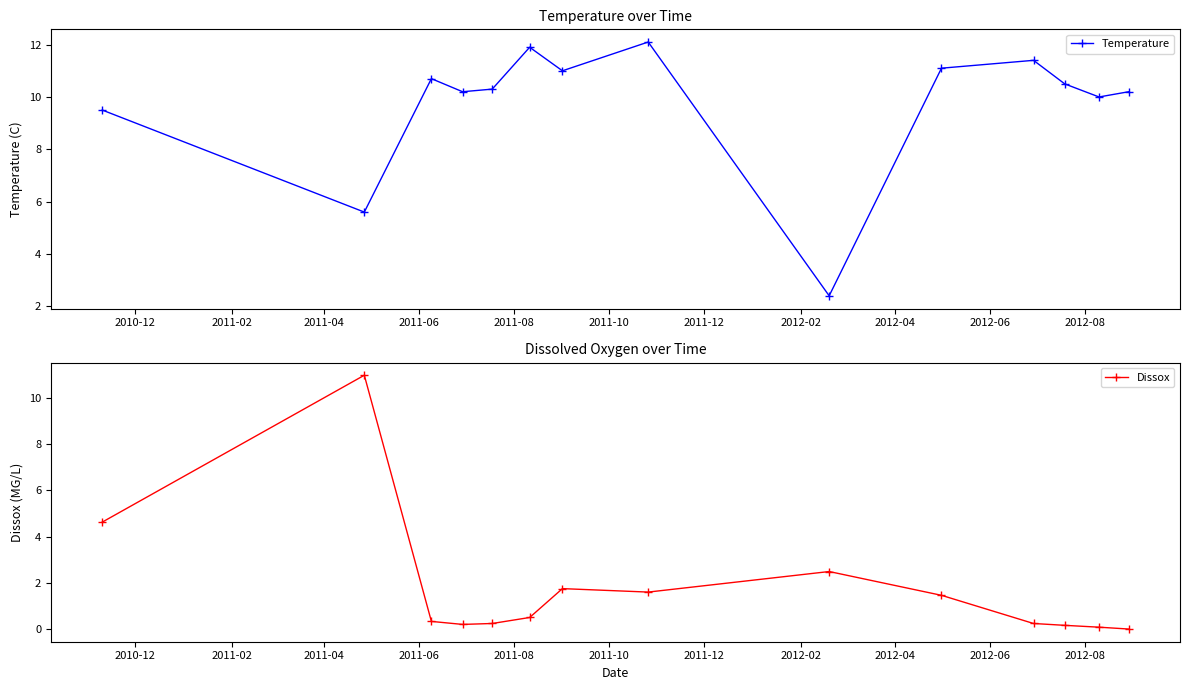

What is the total value across all series at 2011-06?

10.4